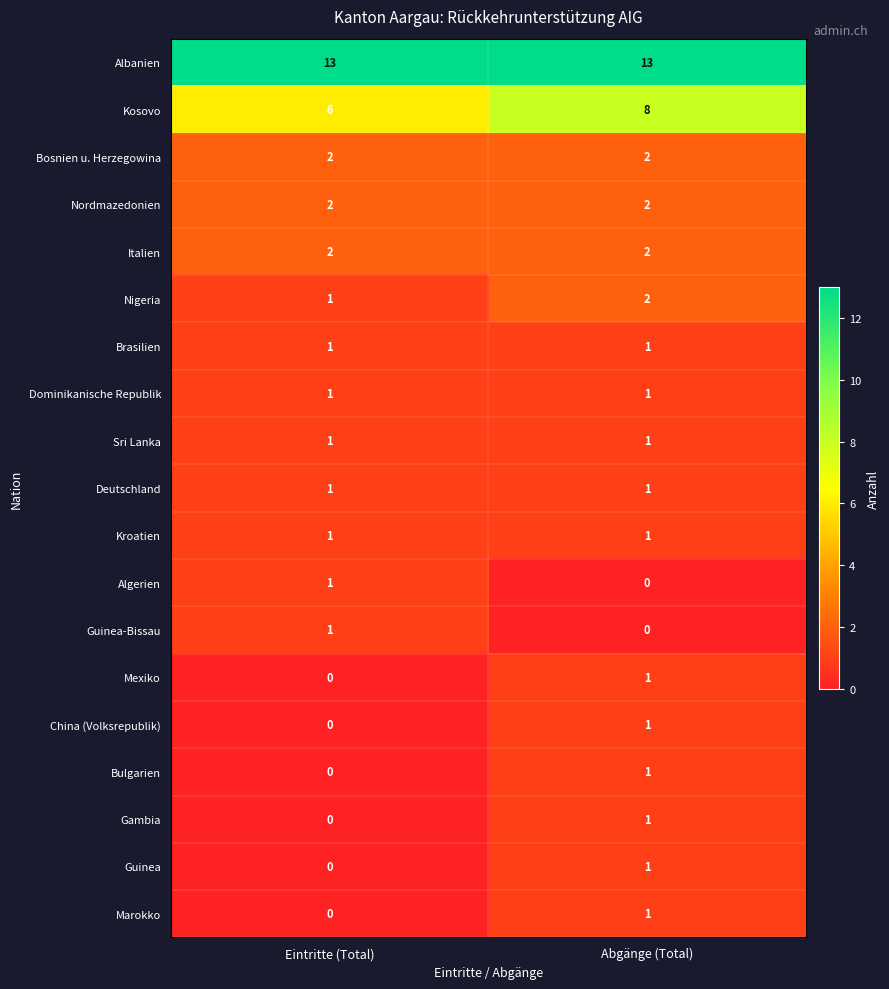

Rank the categories by Guinea-Bissau value from lowest to highest.

Abgänge (Total), Eintritte (Total)